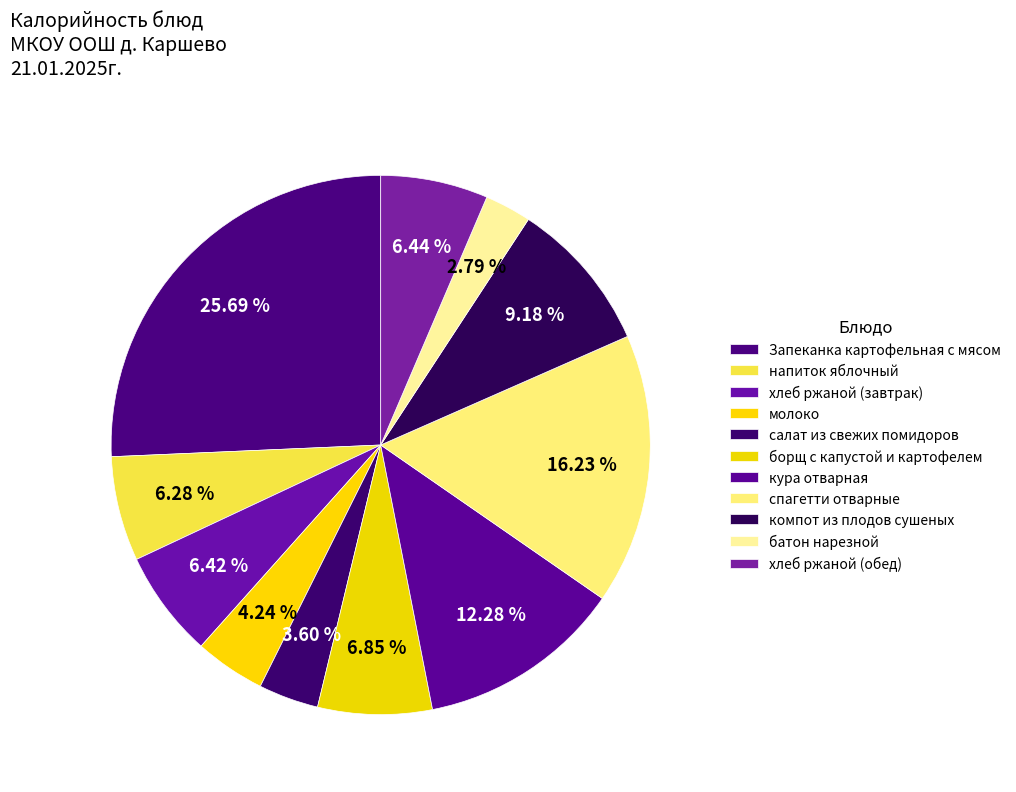

How many slices are in this pie chart?

11